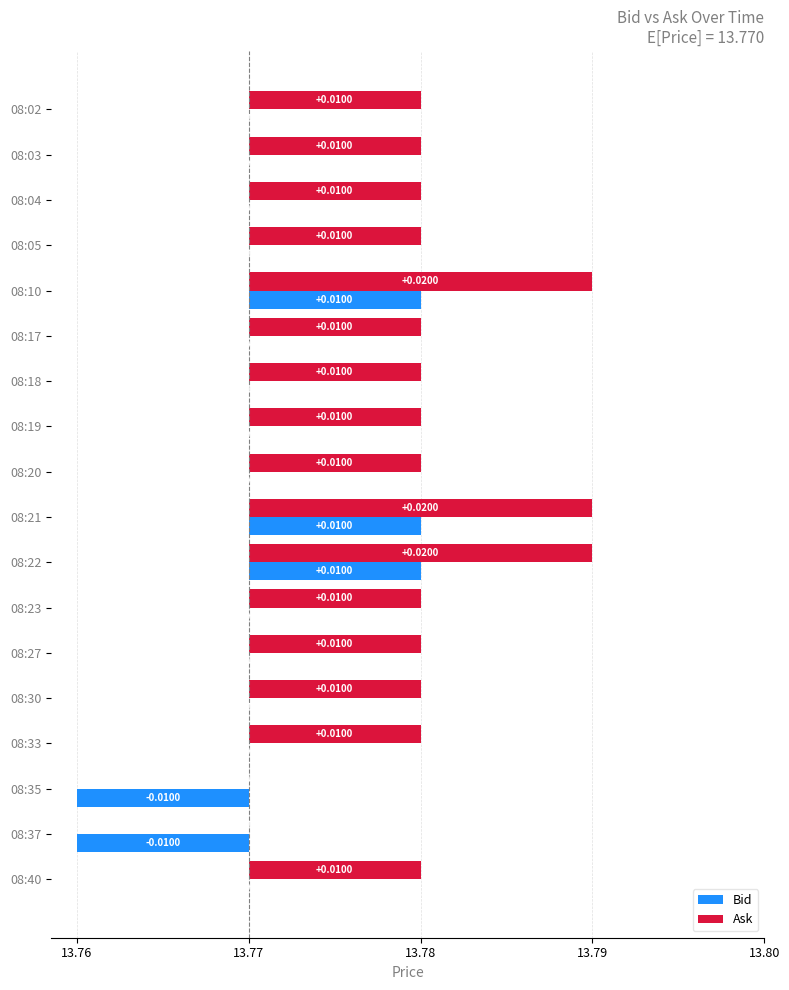

Which has a higher value, 08:05 or 08:18?

08:05